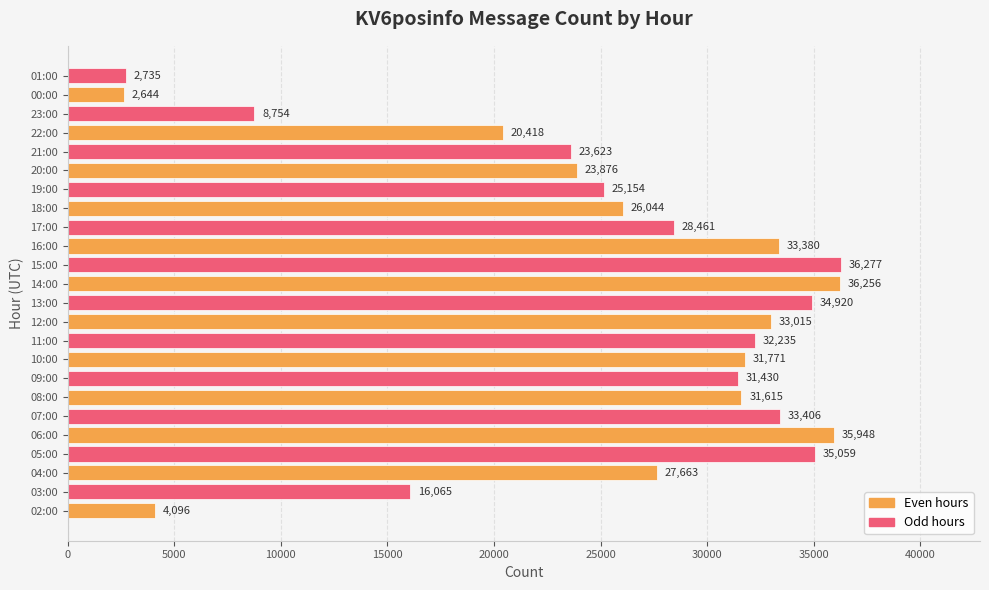

List the labels in order of value, smallest first.

00:00, 01:00, 02:00, 23:00, 03:00, 22:00, 21:00, 20:00, 19:00, 18:00, 04:00, 17:00, 09:00, 08:00, 10:00, 11:00, 12:00, 16:00, 07:00, 13:00, 05:00, 06:00, 14:00, 15:00